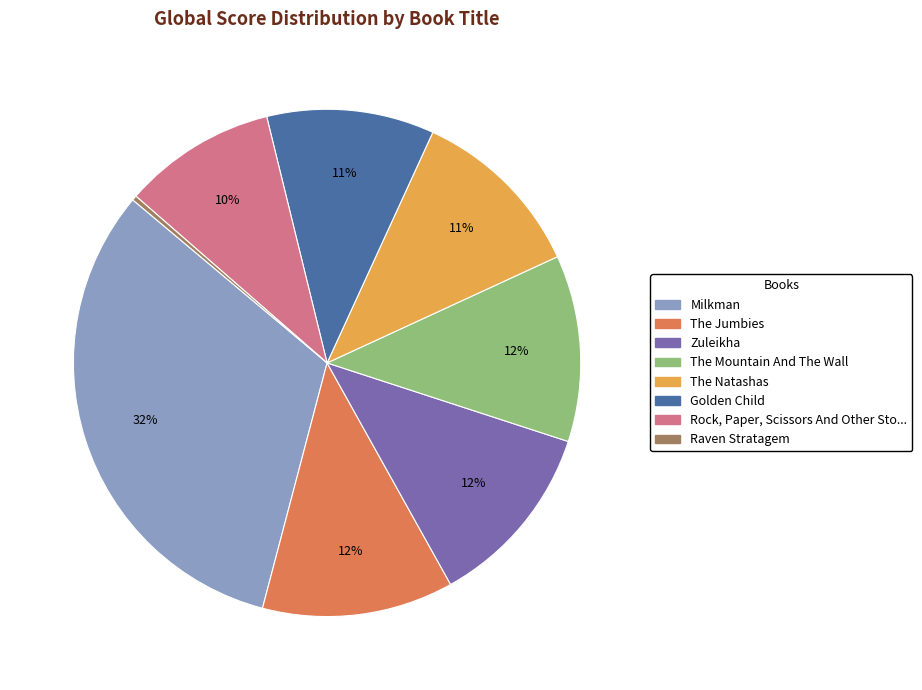

Is there a majority slice in this chart?

No